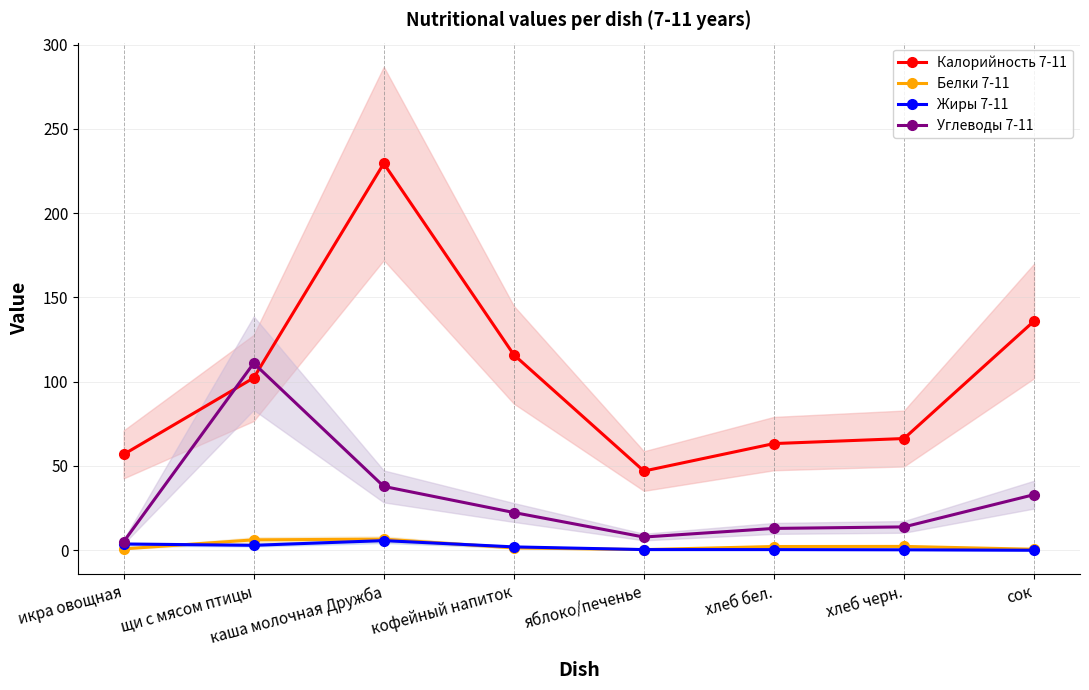

How many data points in Калорийность 7-11 are less than 102?

4